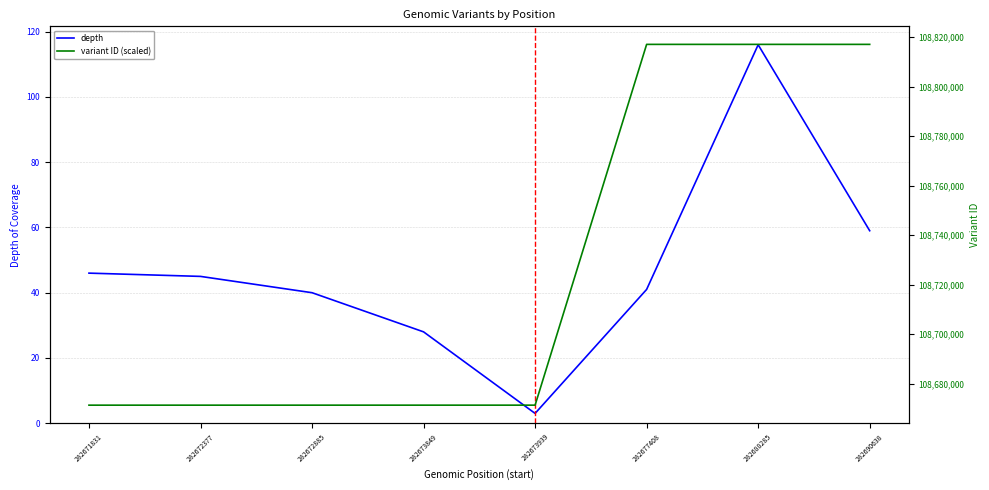

What is the value of the depth point at the 6th from the left?

41